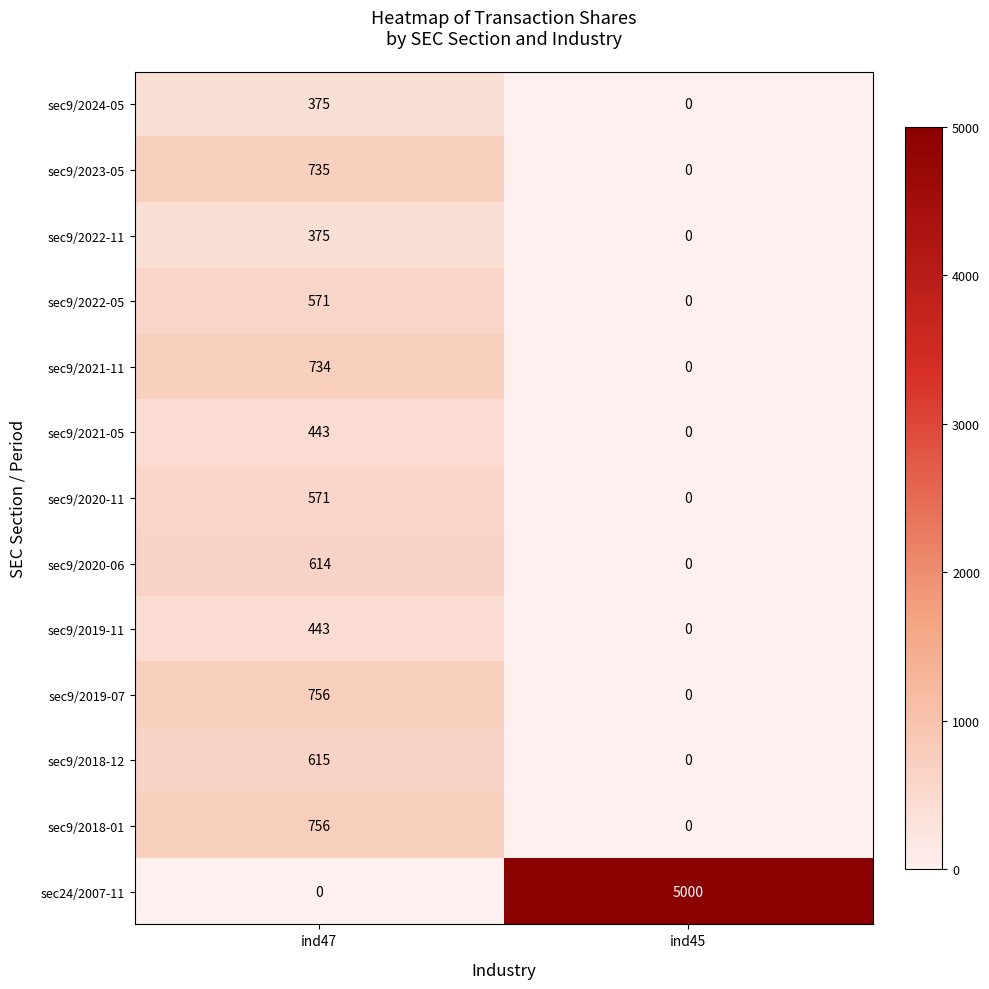

Reading left to right, transcribe all the data shown in this chart.

sec9/2024-05: 375	0
sec9/2023-05: 735	0
sec9/2022-11: 375	0
sec9/2022-05: 571	0
sec9/2021-11: 734	0
sec9/2021-05: 443	0
sec9/2020-11: 571	0
sec9/2020-06: 614	0
sec9/2019-11: 443	0
sec9/2019-07: 756	0
sec9/2018-12: 615	0
sec9/2018-01: 756	0
sec24/2007-11: 0	5000